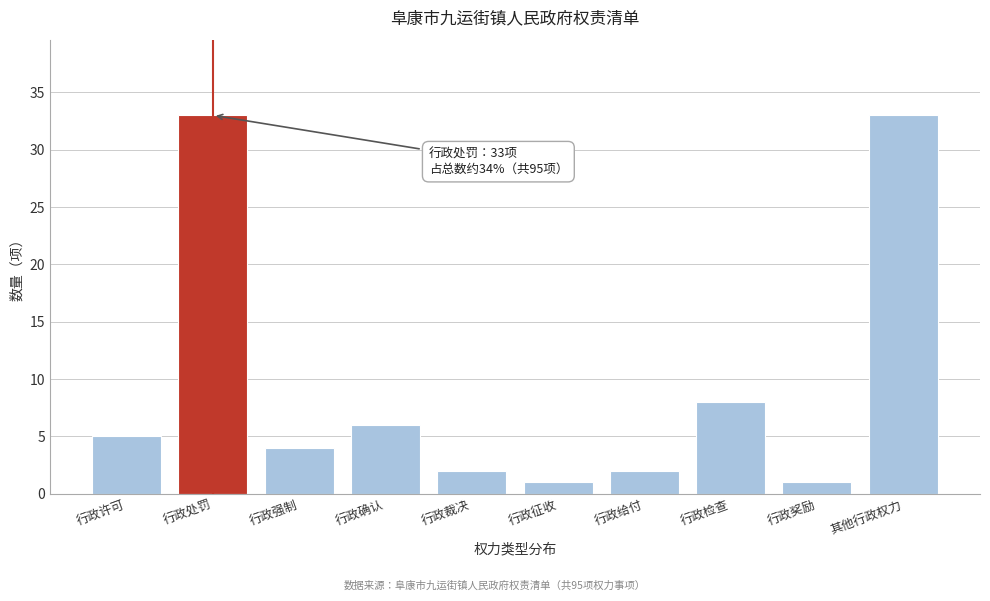

Reading left to right, extract all data points from this chart.

行政许可=5	行政处罚=33	行政强制=4	行政确认=6	行政裁决=2	行政征收=1	行政给付=2	行政检查=8	行政奖励=1	其他行政权力=33